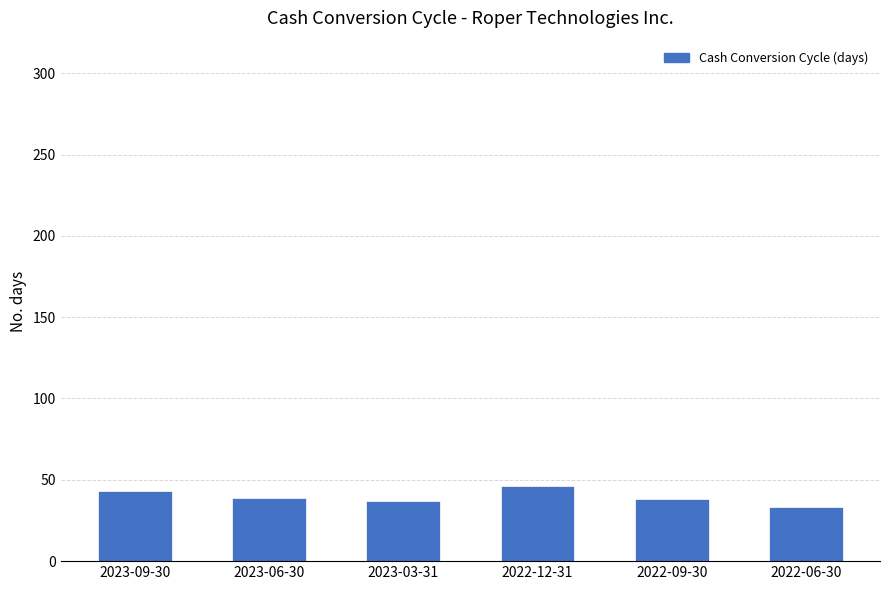

What position from the right is 2023-06-30?

5